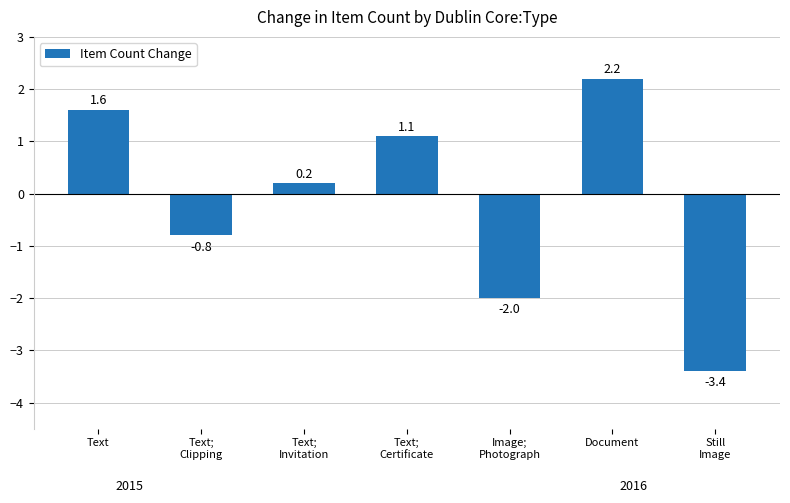

Between Text and Text;
Clipping, which is larger?

Text